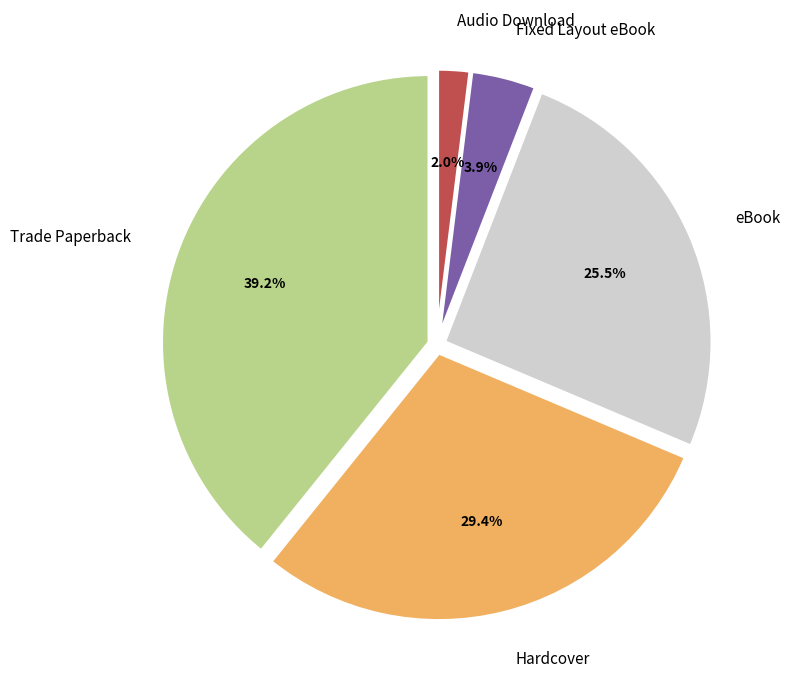

Count the number of slices in the pie.

5